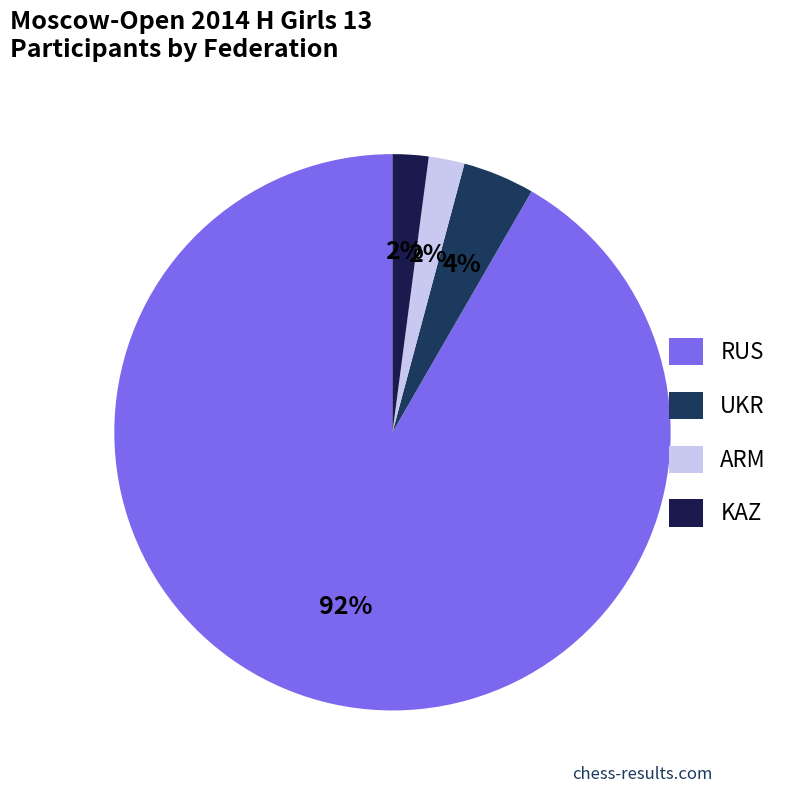

What percentage is the KAZ slice, to the nearest percent?

2%